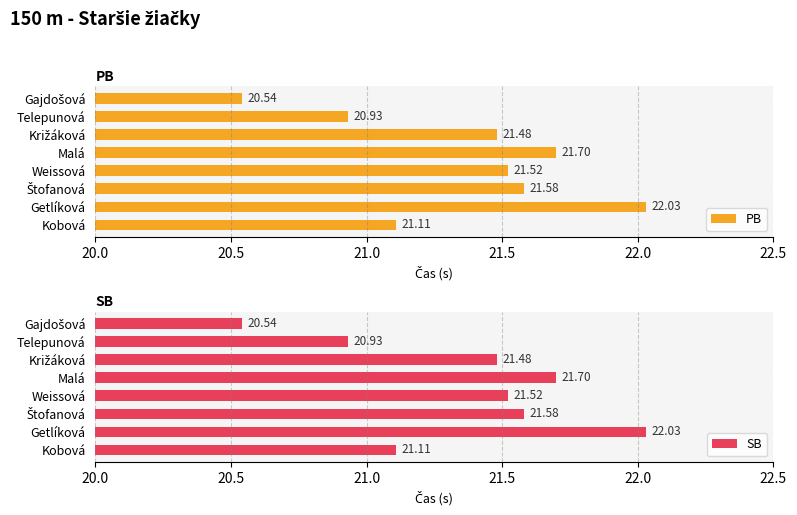

How many bars are there in total?

16